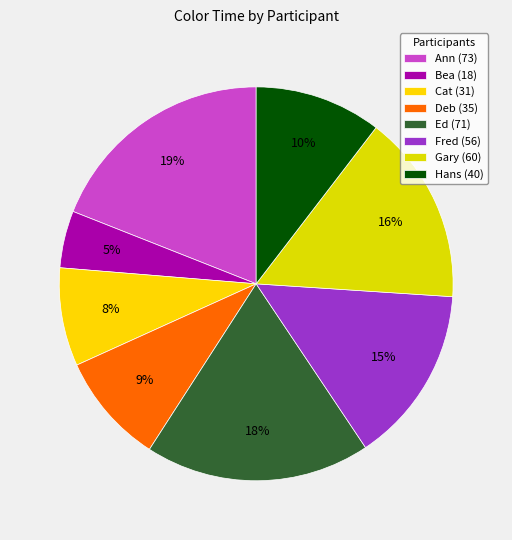

Which category has the smallest portion of the pie?

Bea